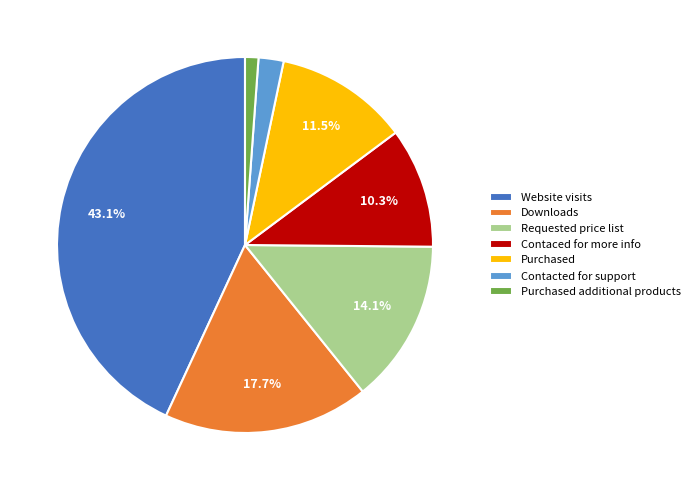

How many slices are in this pie chart?

7